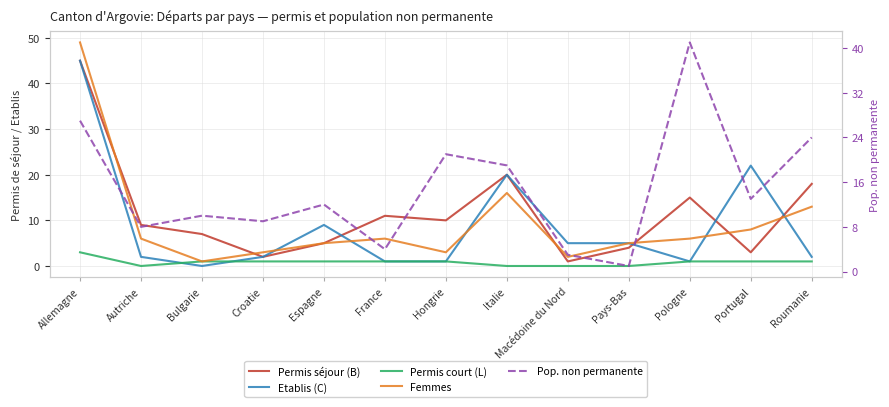

The value of Etablis (C) Total at Pologne is 1. True or false?

True